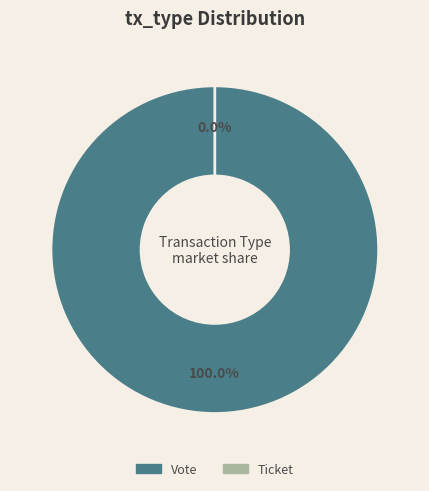

What is the change in value from Vote (io_index=1) to Ticket (io_index=0)?

-1